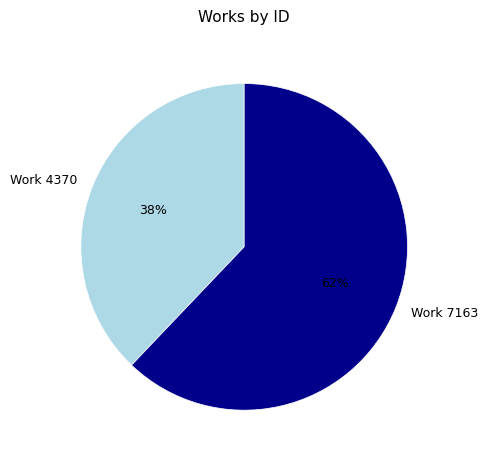

What is the ratio of the value at Work 7163 to the value at Work 4370?

1.6